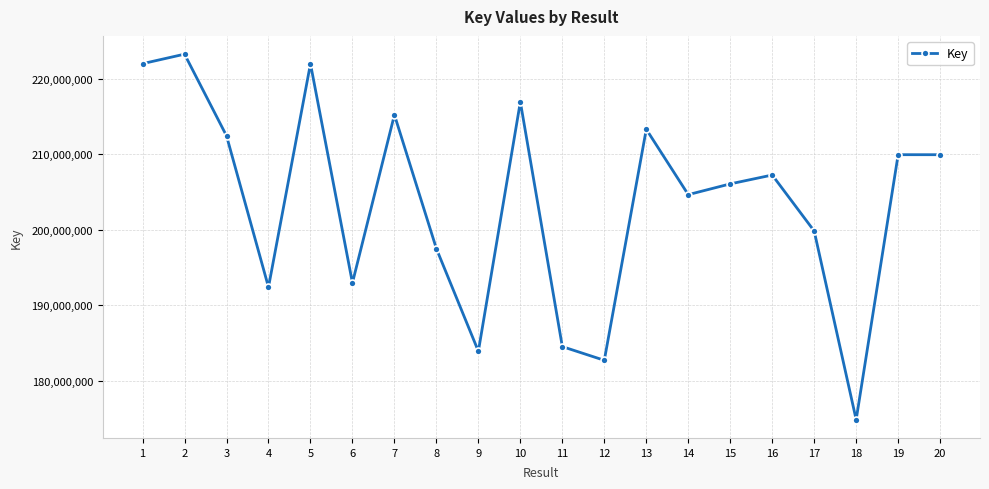

Does the chart display data point markers on the line(s)?

Yes